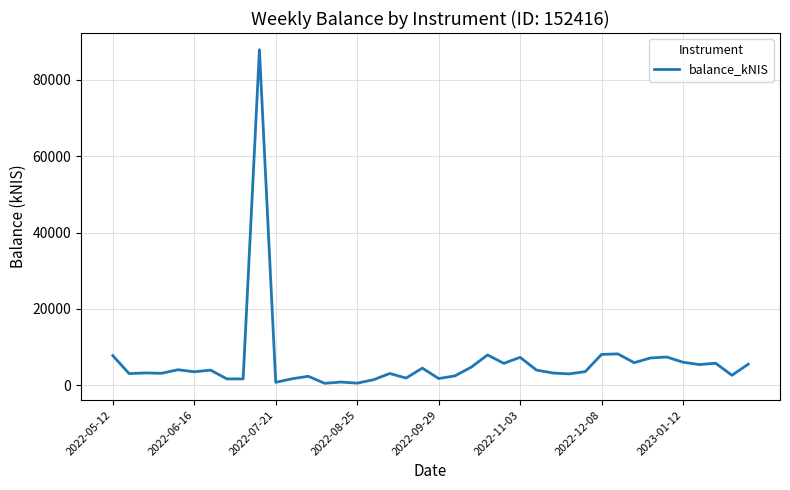

What is the average value?

6097.8